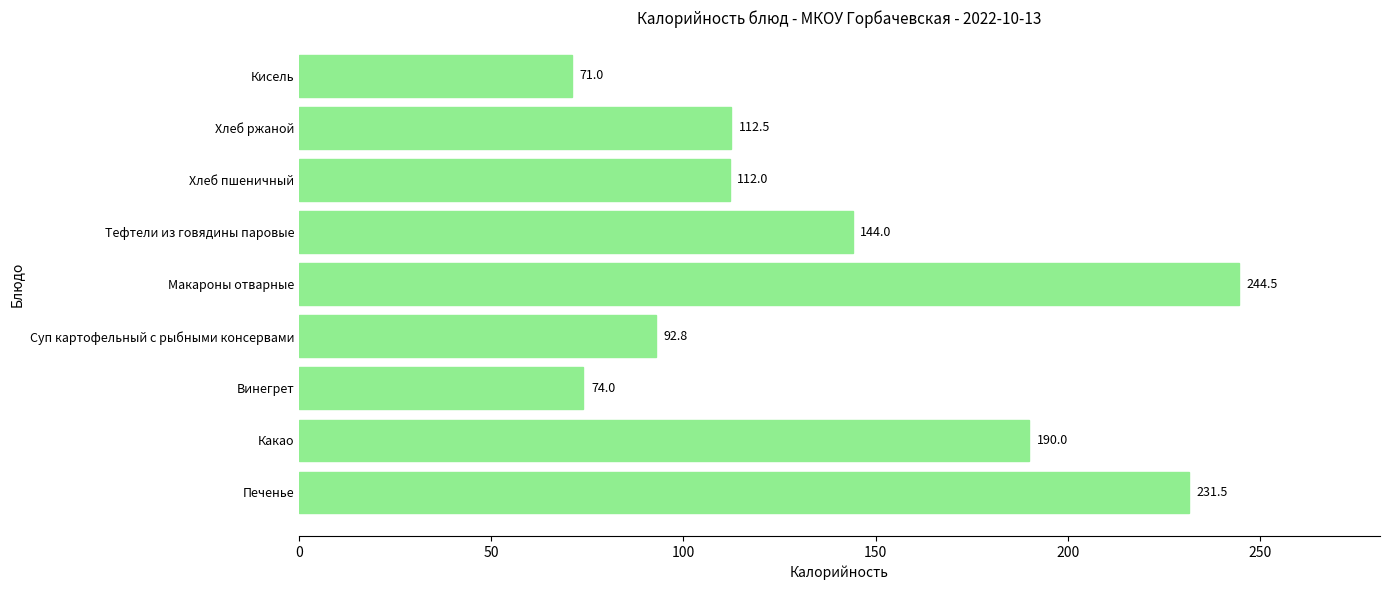

Which category has the highest value across all series?

Макароны отварные